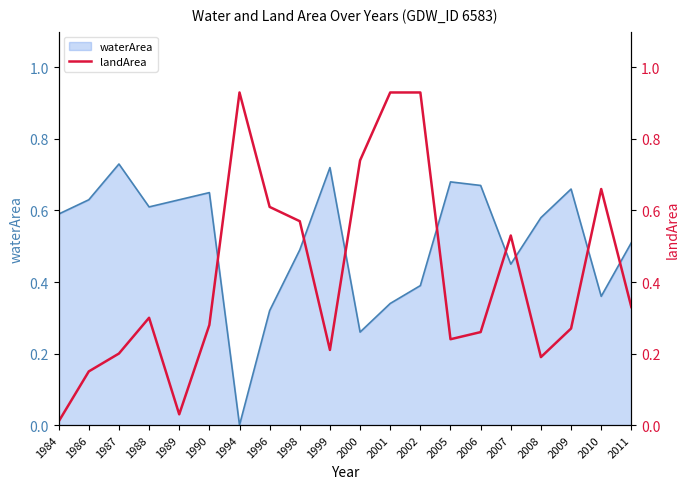

The waterArea series shows 0.3 at 1994. True or false?

False